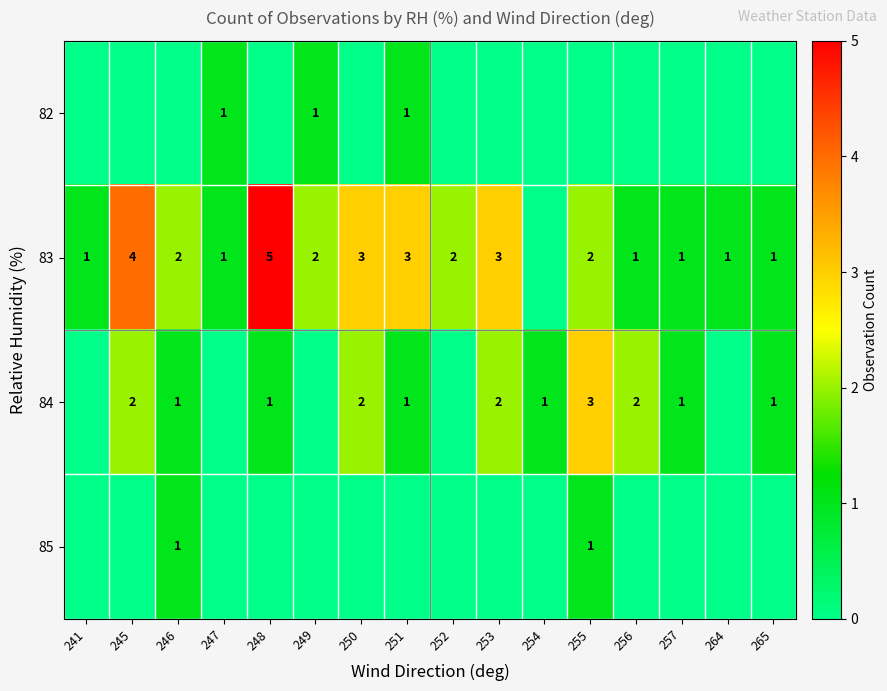

The value of 82 at 251 is 0. True or false?

False